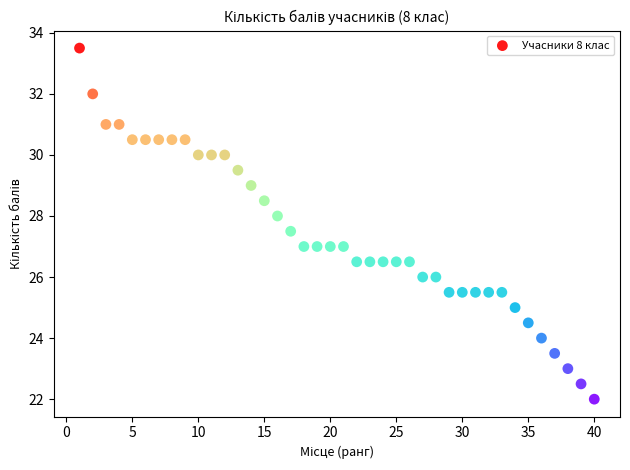

What is the range of Y values (max minus min)?

11.5